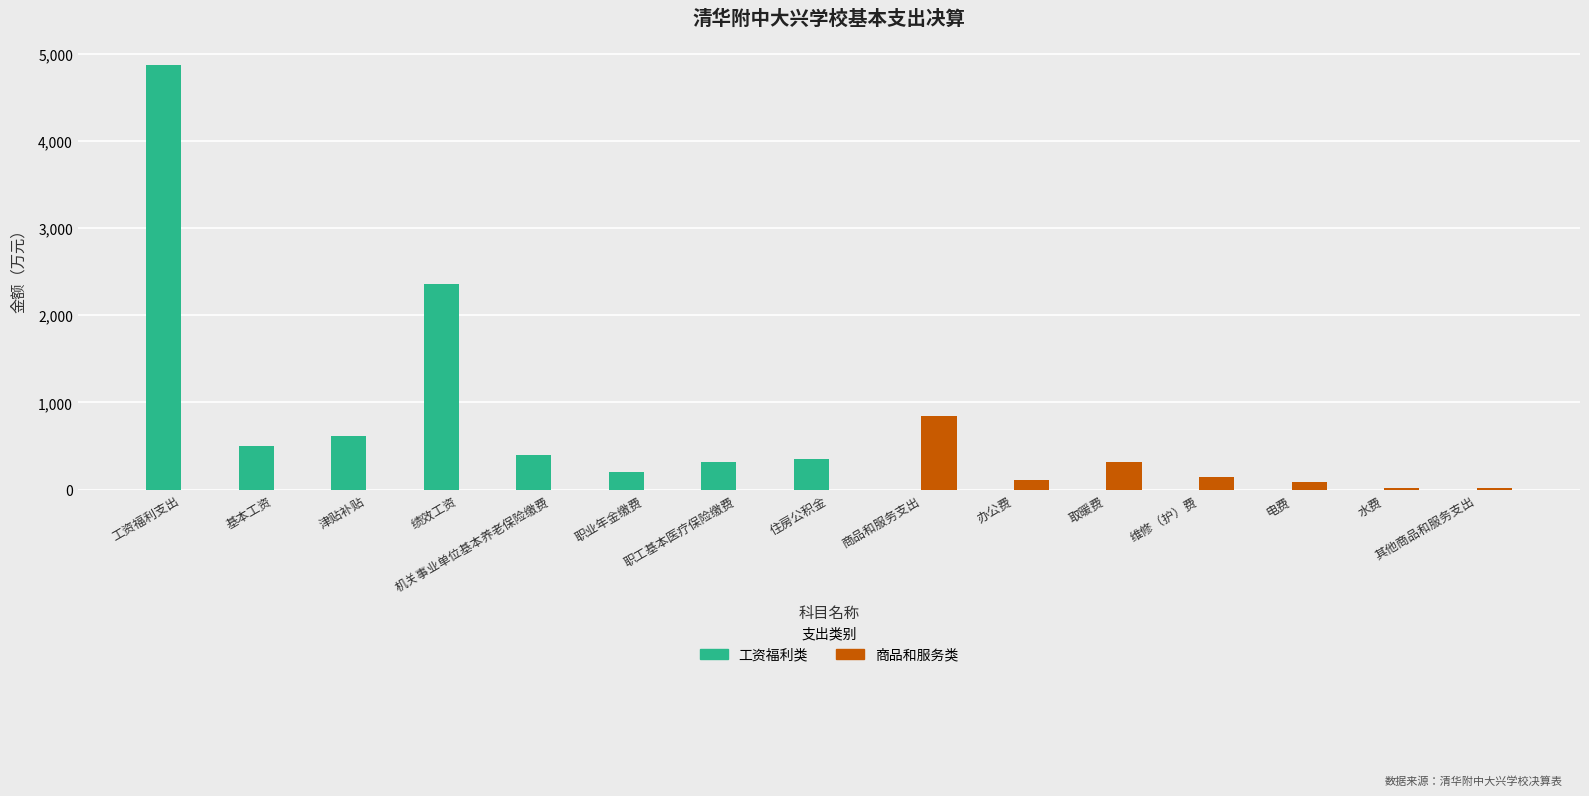

What are all the series names shown in the legend?

工资福利类, 商品和服务类